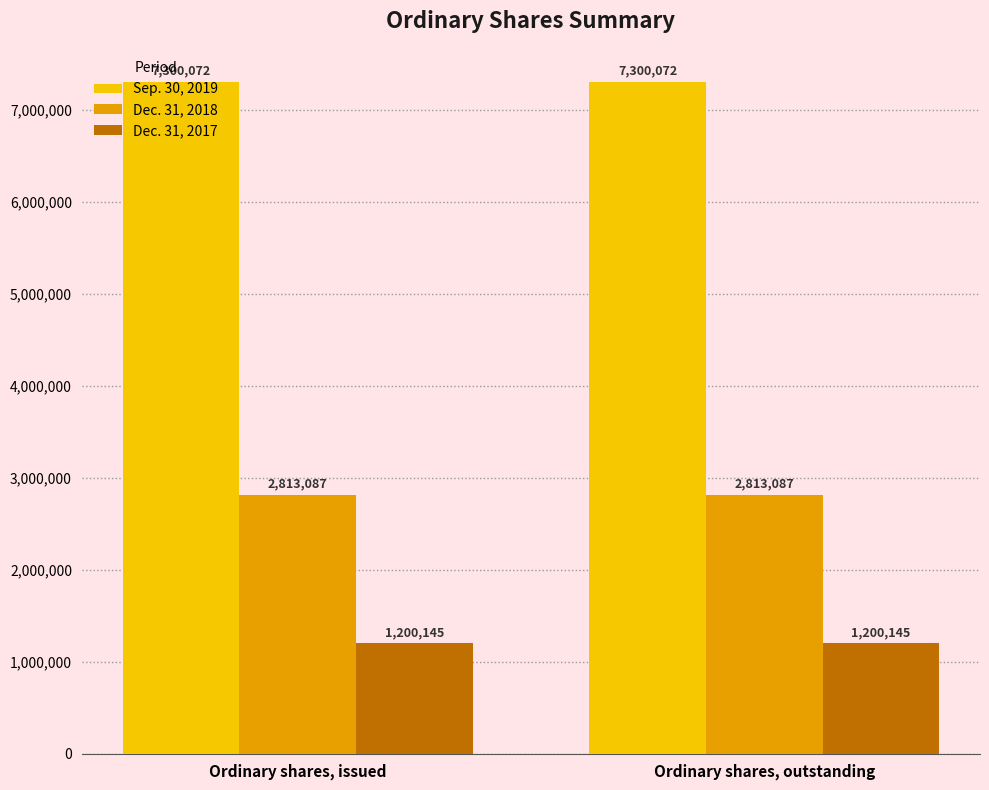

What is the difference between the highest and lowest values at Ordinary shares, issued?

6099927